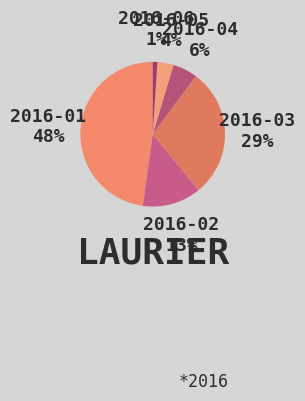

Which slice is the smallest?

2016-06